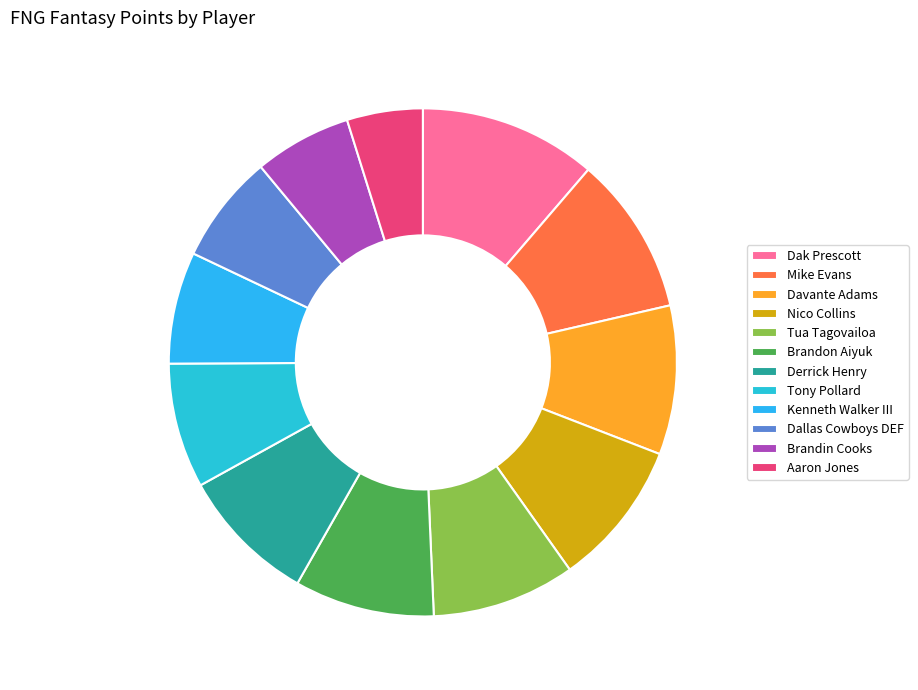

Rank the categories by value from lowest to highest.

Aaron Jones, Brandin Cooks, Dallas Cowboys DEF, Kenneth Walker III, Tony Pollard, Derrick Henry, Brandon Aiyuk, Tua Tagovailoa, Nico Collins, Davante Adams, Mike Evans, Dak Prescott